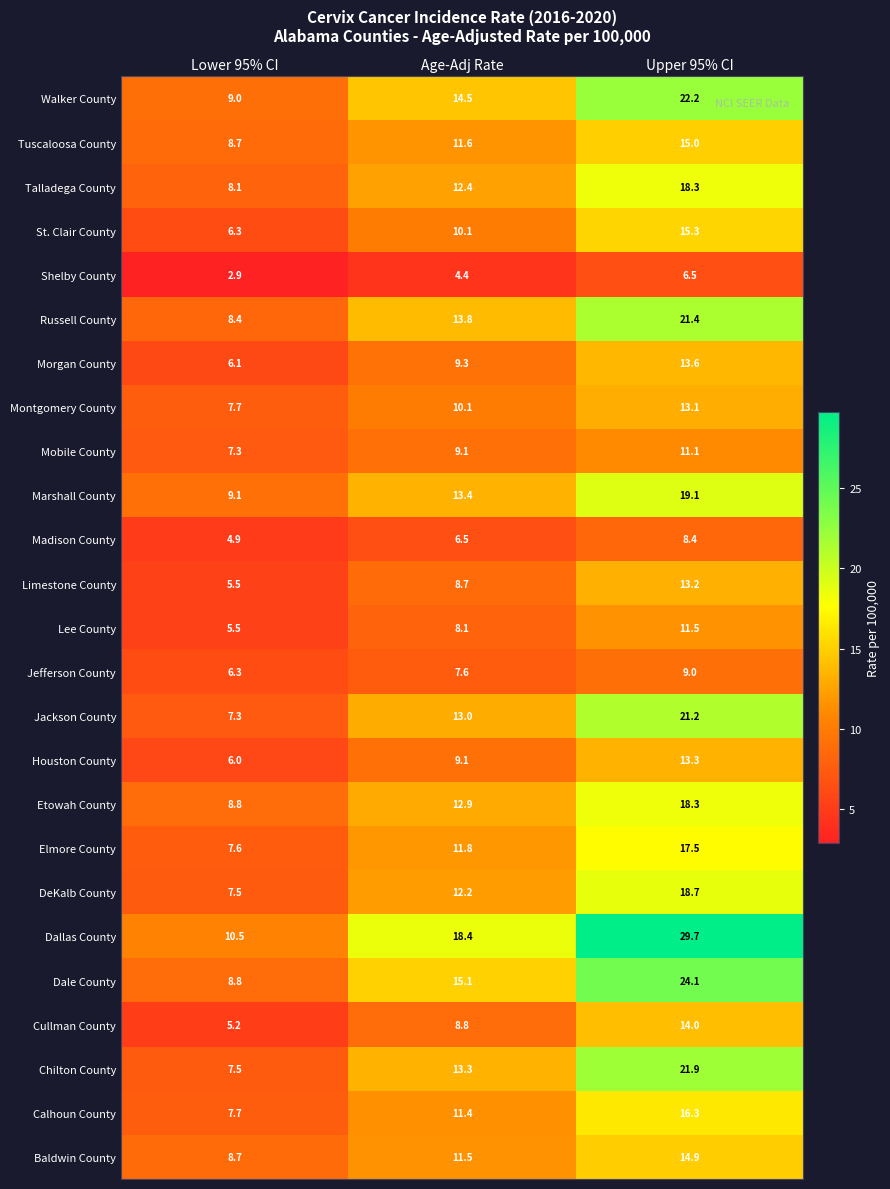

Which label corresponds to the smallest value in the chart?

Lower 95% CI